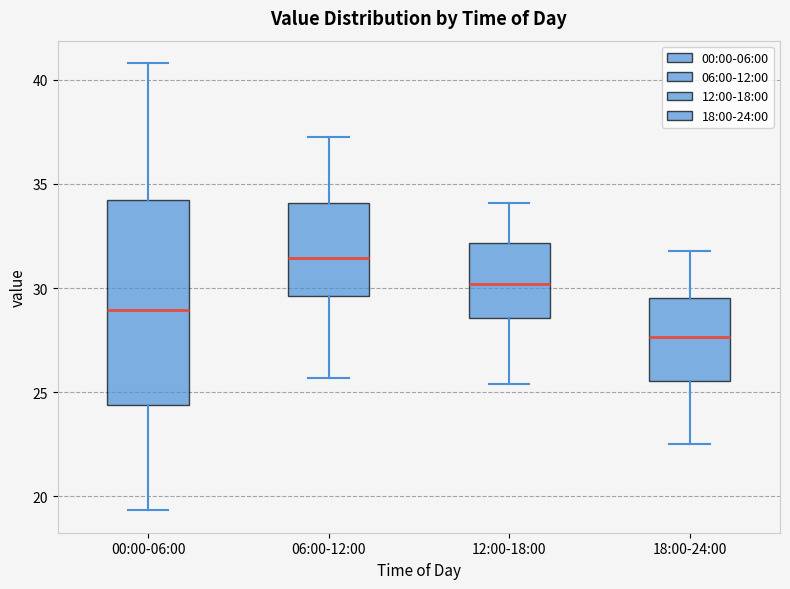

Reading left to right, transcribe this box plot: for each box, give where its median line is, the range the box spans, and where its two whiskers end, as read against the y-axis. The values are not printed on the chart, so give them approximately, as read against the axis.

00:00-06:00: median 29.0, box 24.5 to 34.0, whiskers 19.5 to 41.0
06:00-12:00: median 31.5, box 29.5 to 34.0, whiskers 25.5 to 37.5
12:00-18:00: median 30.0, box 28.5 to 32.0, whiskers 25.5 to 34.0
18:00-24:00: median 27.5, box 25.5 to 29.5, whiskers 22.5 to 32.0